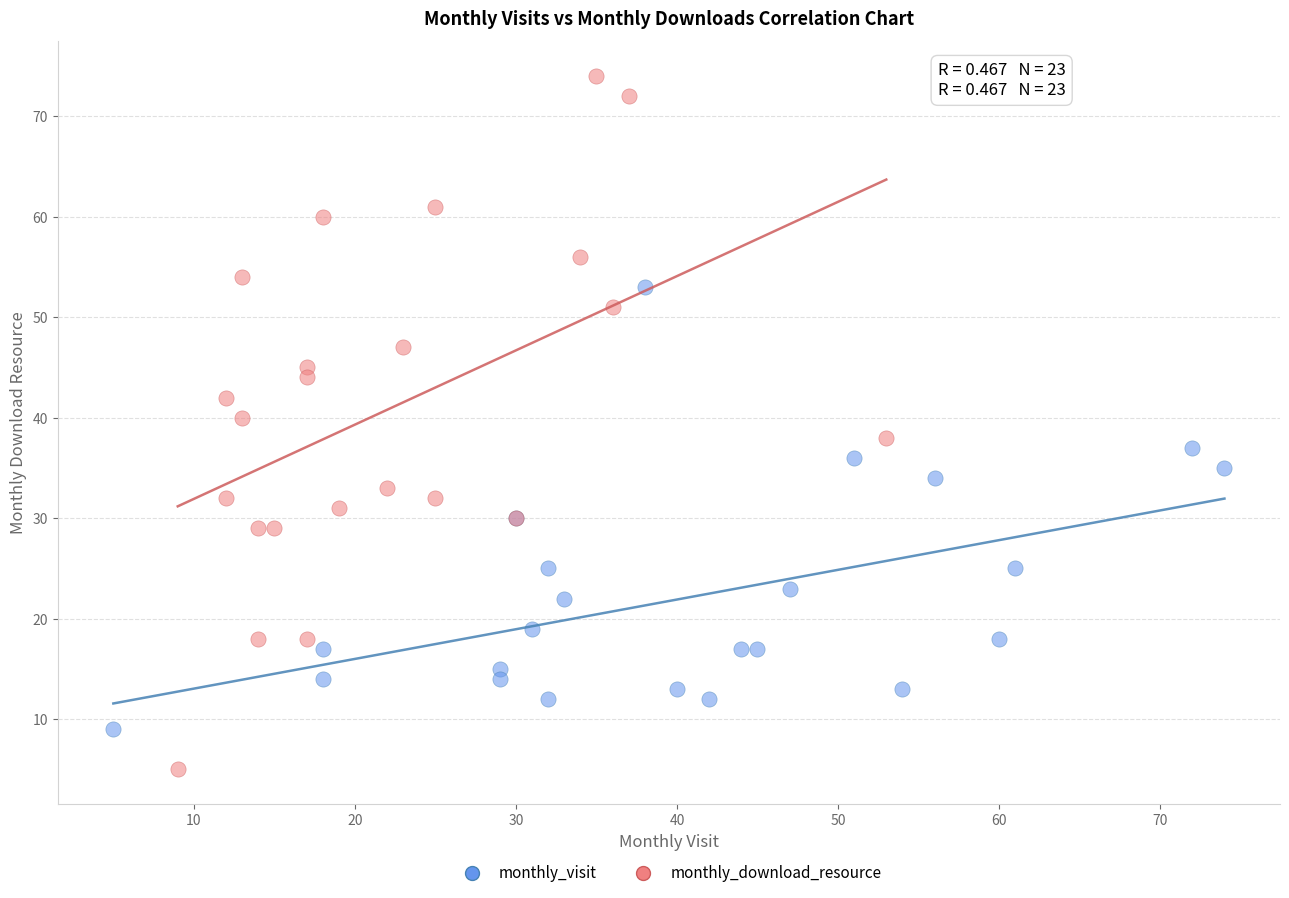

Which series reaches the minimum Y coordinate?

monthly_download_resource